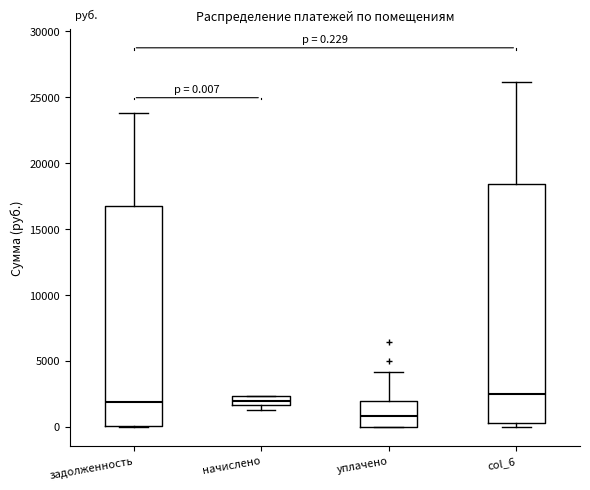

Which box has the lowest median line?

уплачено